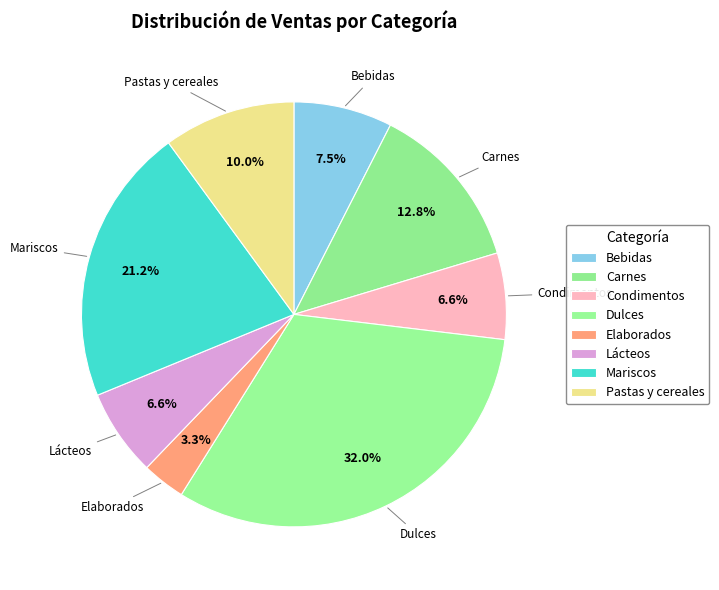

What is the largest slice in the pie chart?

Dulces